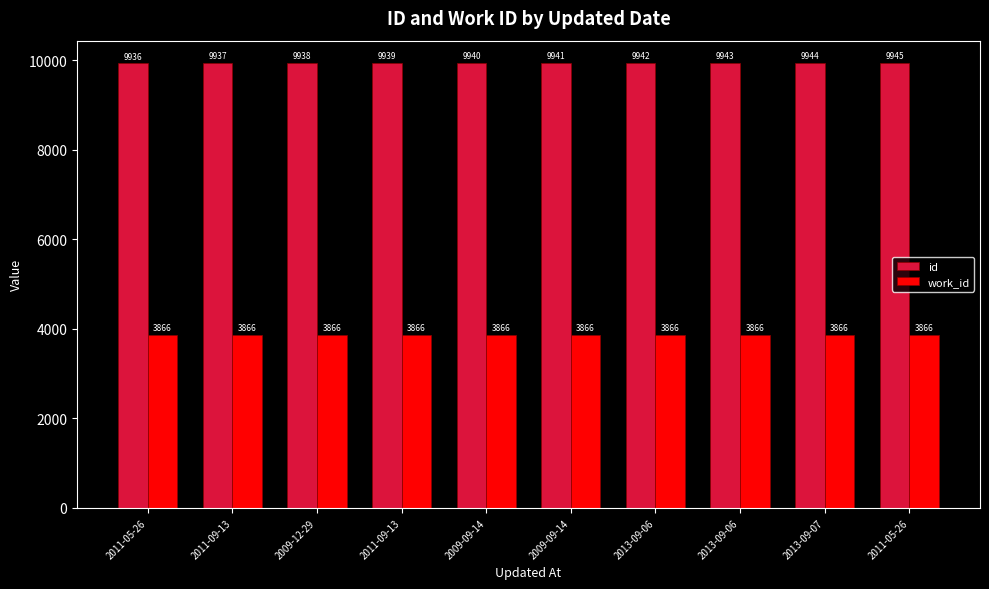

How many data points does each series have?

10